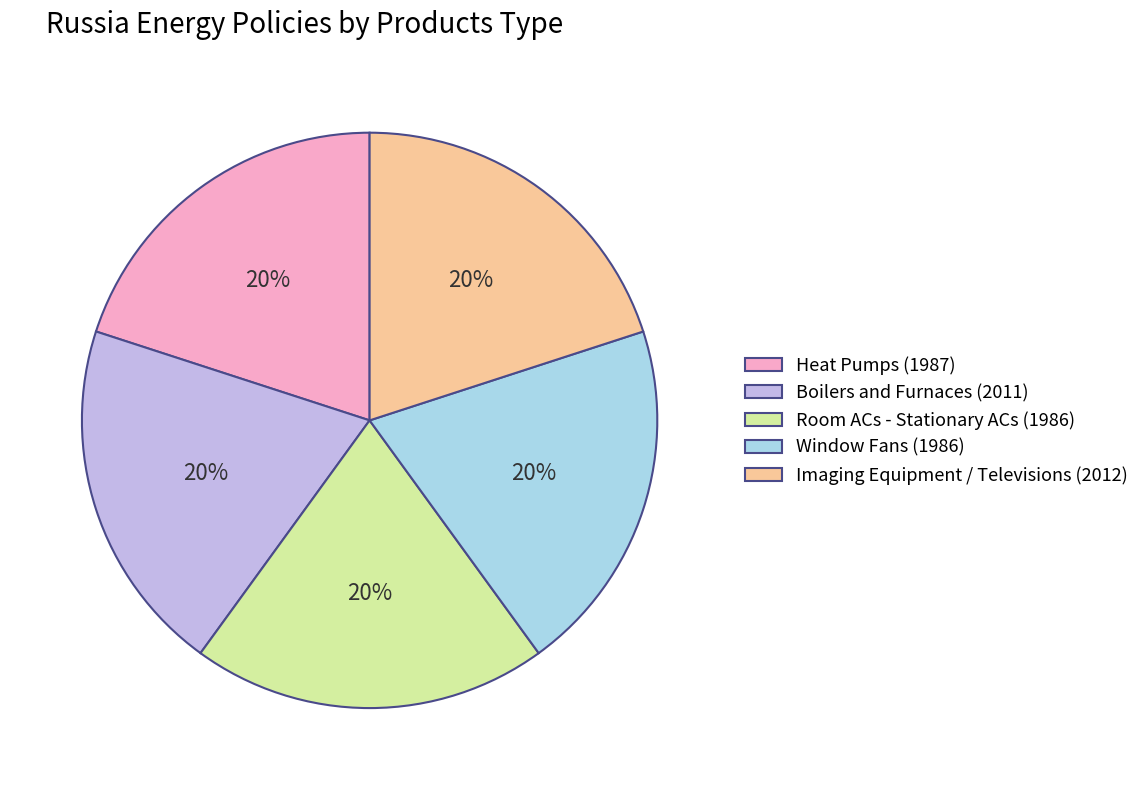

Approximately how many times larger is the value at Window Fans (1986) compared to Imaging Equipment / Televisions (2012)?

1.0